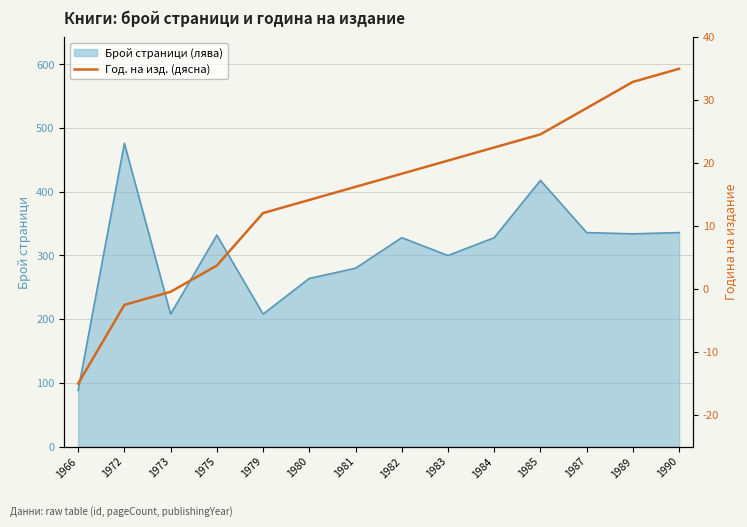

True or false: Брой страници (лява) has a value of 332 at 1975.

True